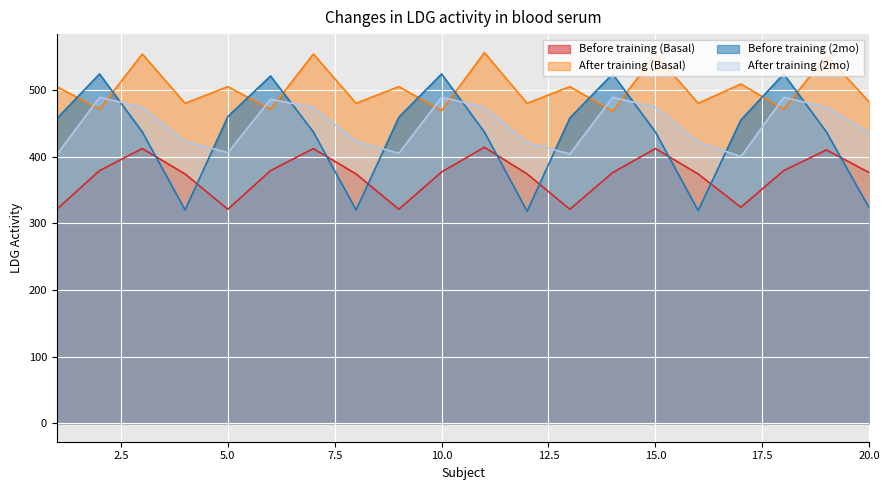

Which series has the widest spread of values?

Before training (2mo)